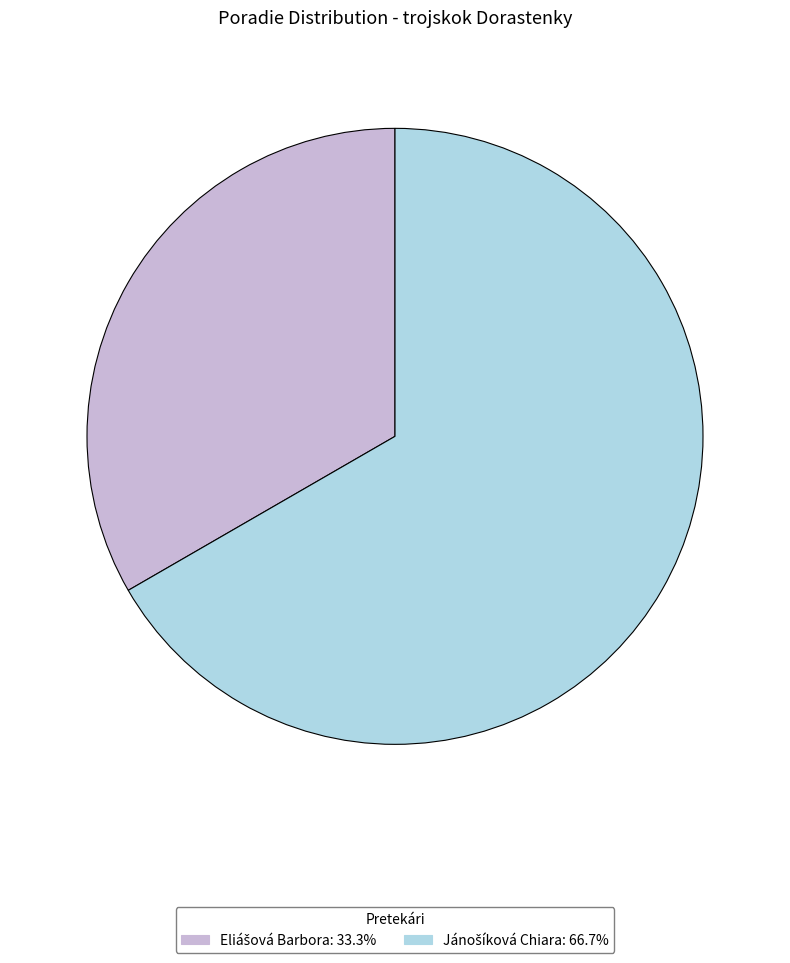

Does any single category account for the majority?

Yes